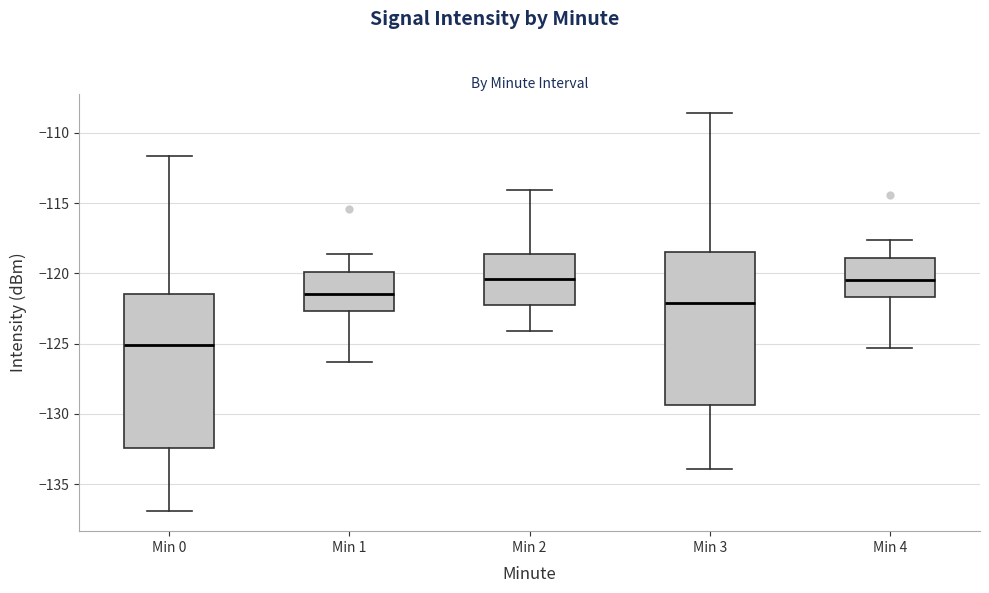

Reading left to right, transcribe this box plot: for each box, give where its median line is, the range the box spans, and where its two whiskers end, as read against the y-axis. The values are not printed on the chart, so give them approximately, as read against the axis.

Min 0: median -125.0, box -132.5 to -121.5, whiskers -137.0 to -111.5
Min 1: median -121.5, box -122.5 to -120.0, whiskers -126.5 to -118.5
Min 2: median -120.5, box -122.5 to -118.5, whiskers -124.0 to -114.0
Min 3: median -122.0, box -129.5 to -118.5, whiskers -134.0 to -108.5
Min 4: median -120.5, box -121.5 to -119.0, whiskers -125.5 to -117.5